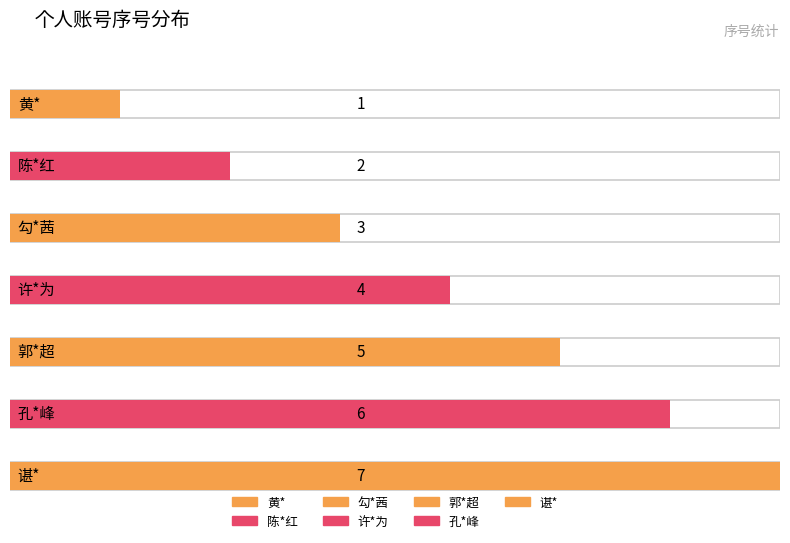

What is the minimum value shown in the chart?

1